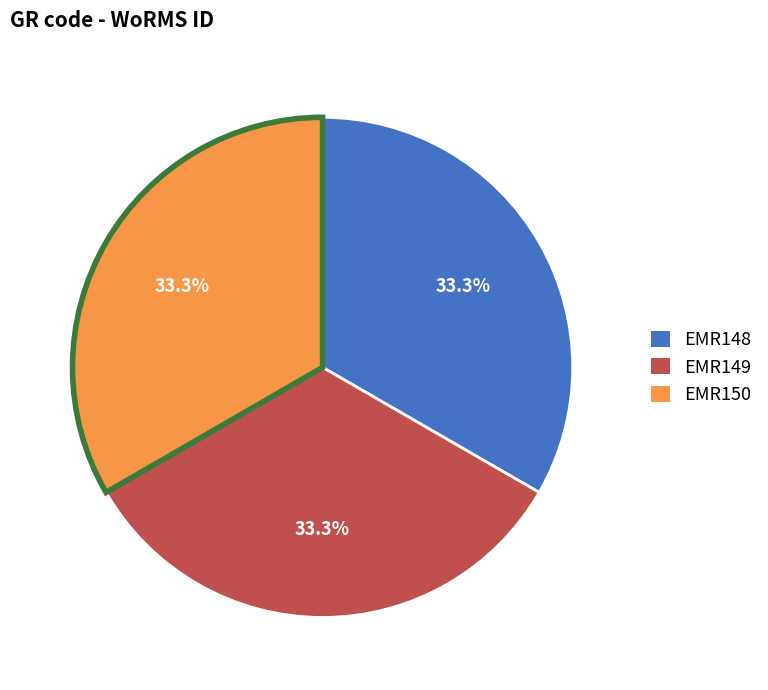

To the nearest percent, what percentage of the pie is EMR149?

33%